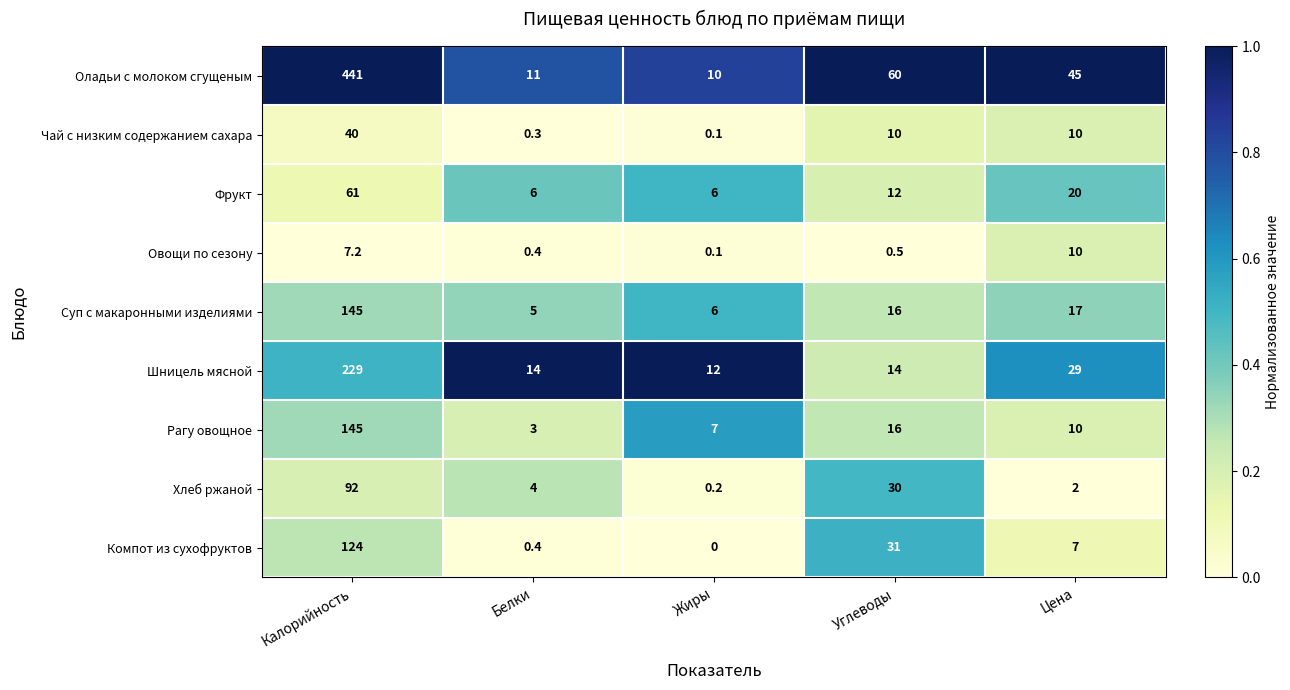

What is the difference between the highest and lowest values at Цена?

43.0